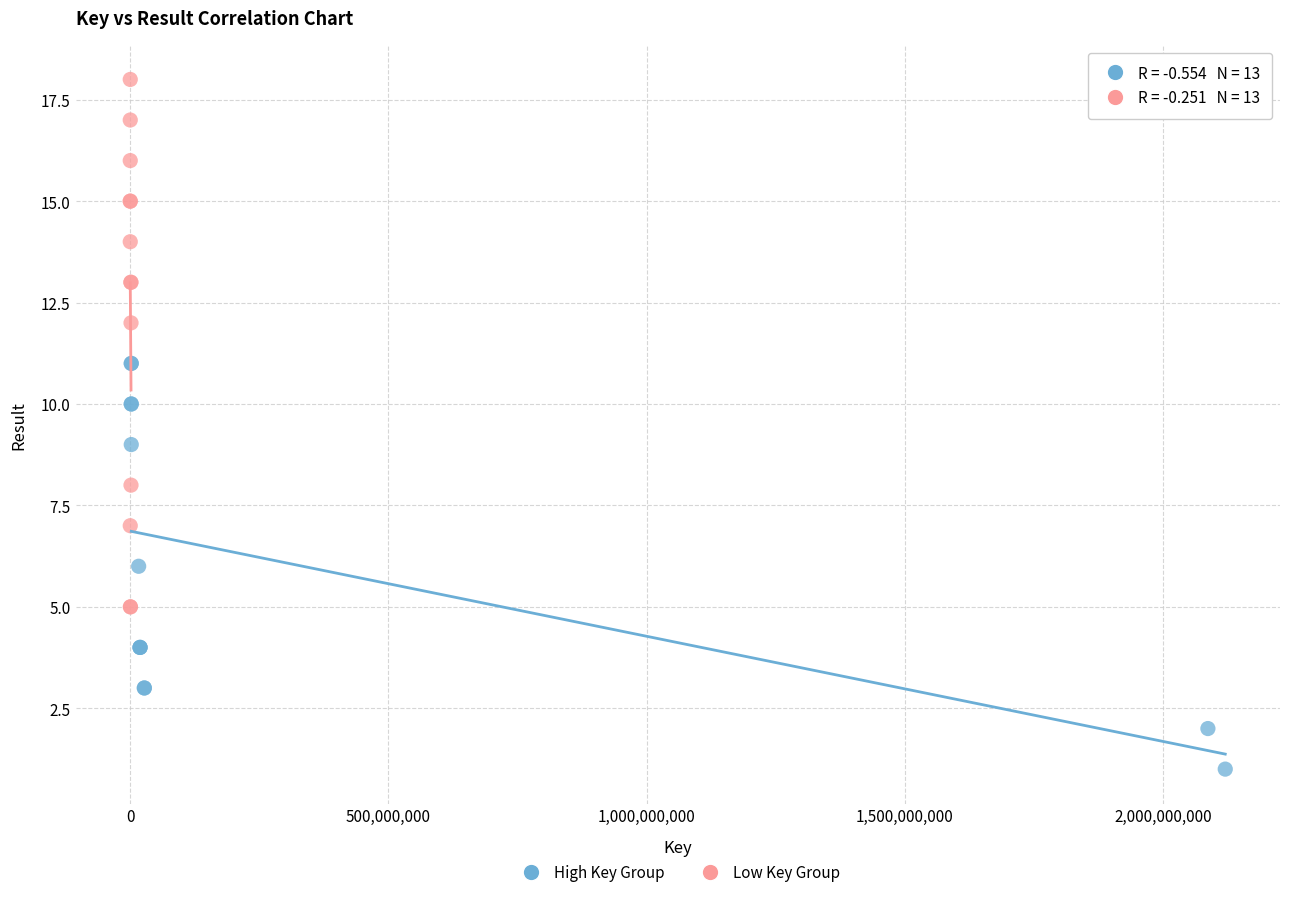

What are all the series names shown in the legend?

High Key Group, Low Key Group